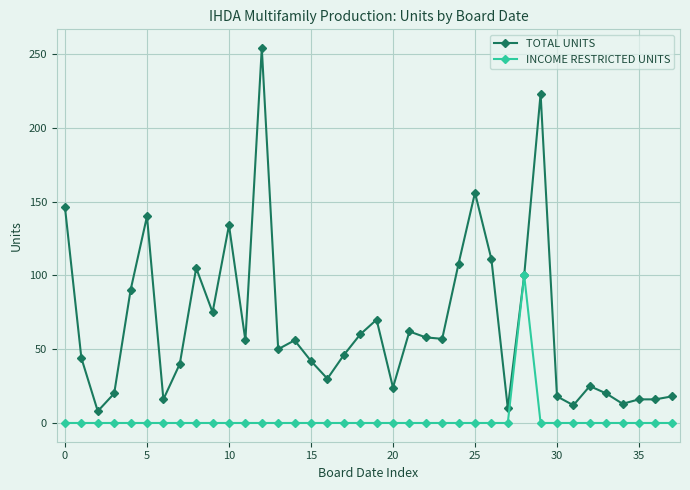

Which series has the largest total across all categories?

TOTAL UNITS